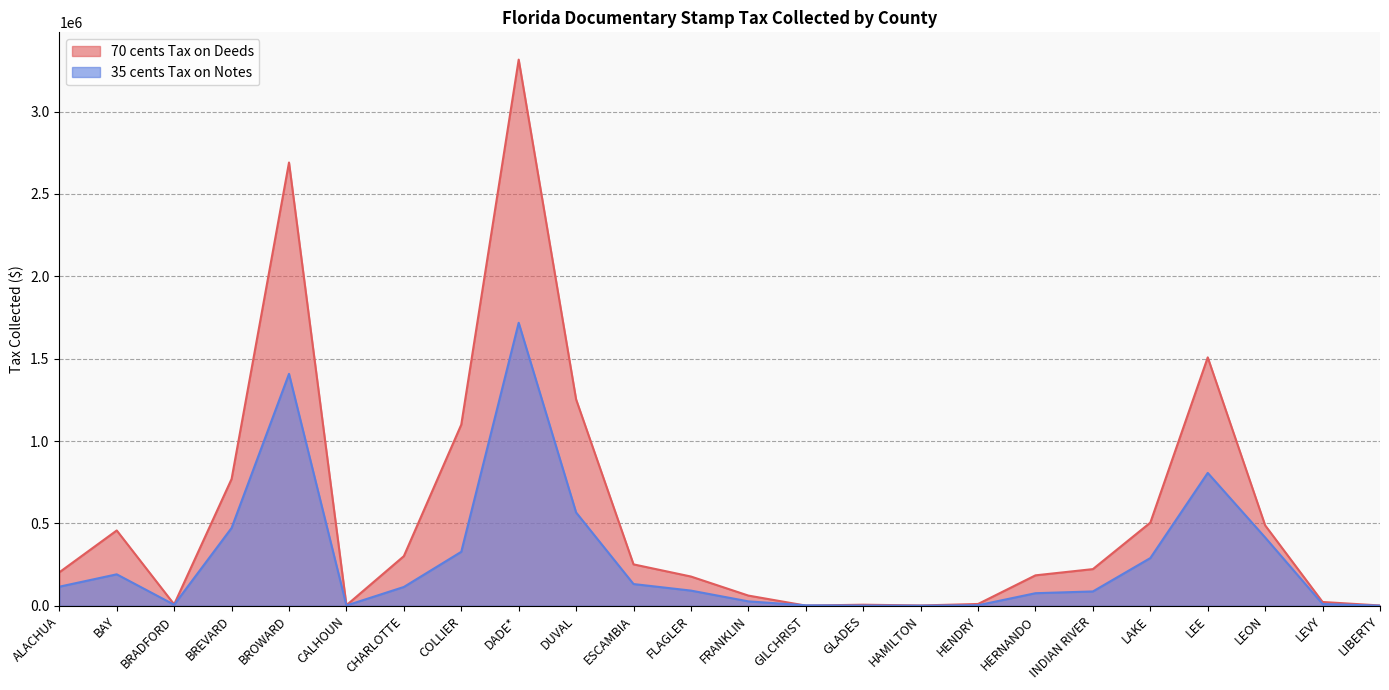

At which label does 35 cents Tax on Notes first exceed 114016?

ALACHUA